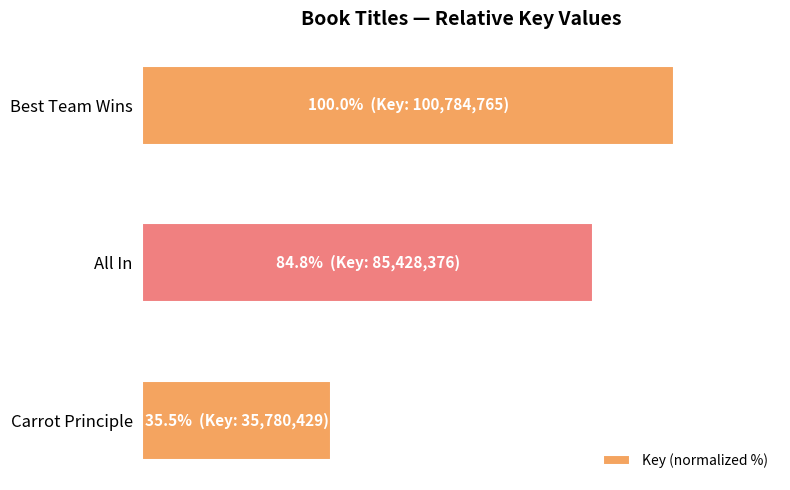

What is the average value?

73.4